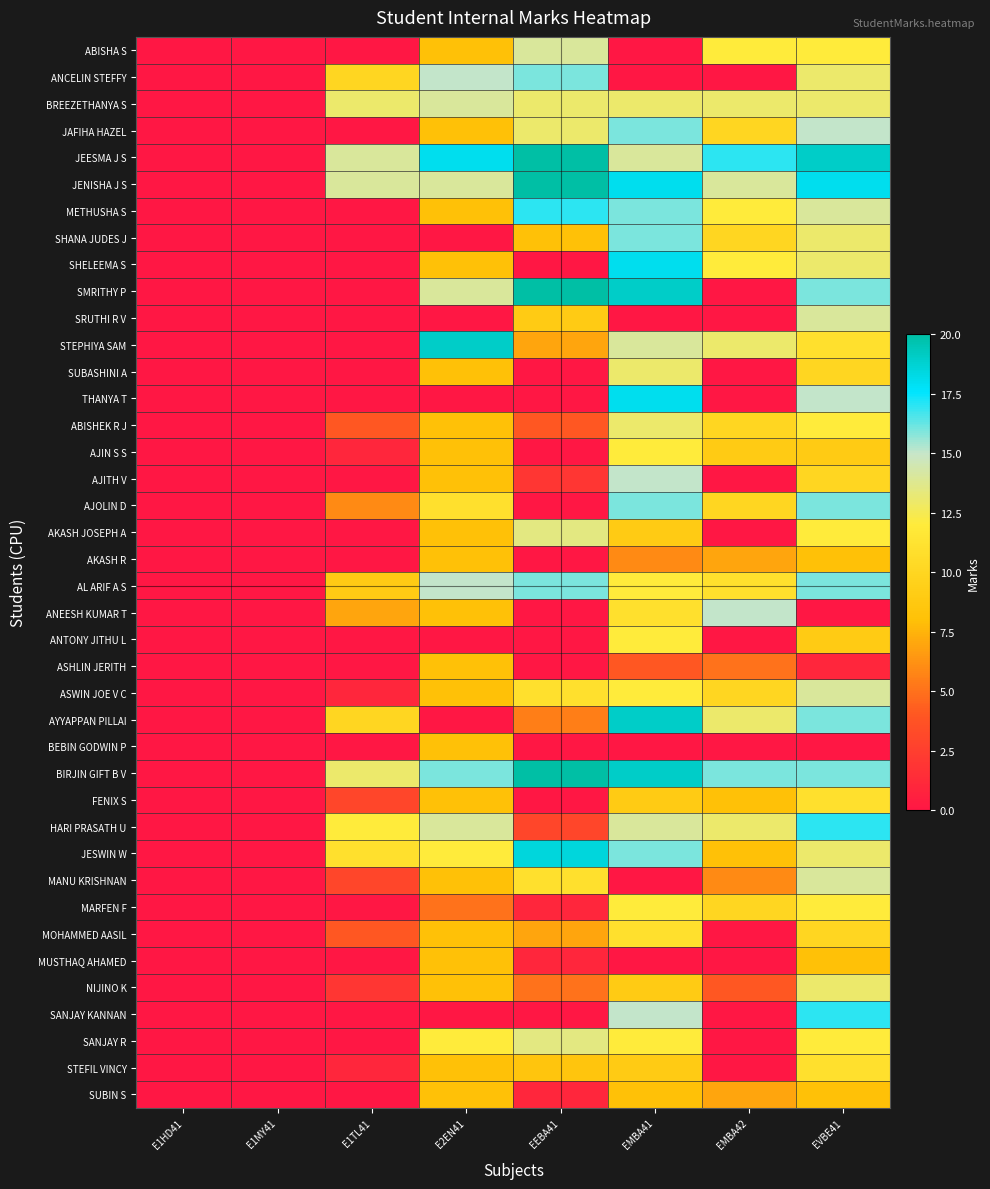

Reading right to left, extract all data points from this chart.

ABISHA S: EVBE41=12.0	EMBA42=12.0	EMBA41=0.0	EEBA41=14.0	E2EN41=8.0	E1TL41=0.0	E1MY41=0.0	E1HD41=0.0
ANCELIN STEFFY: EVBE41=13.0	EMBA42=0.0	EMBA41=0.0	EEBA41=16.0	E2EN41=15.0	E1TL41=10.0	E1MY41=0.0	E1HD41=0.0
BREEZETHANYA S: EVBE41=13.0	EMBA42=13.0	EMBA41=13.0	EEBA41=13.0	E2EN41=14.0	E1TL41=13.0	E1MY41=0.0	E1HD41=0.0
JAFIHA HAZEL: EVBE41=15.0	EMBA42=10.0	EMBA41=16.0	EEBA41=13.0	E2EN41=8.0	E1TL41=0.0	E1MY41=0.0	E1HD41=0.0
JEESMA J S: EVBE41=19.0	EMBA42=17.0	EMBA41=14.0	EEBA41=20.0	E2EN41=18.0	E1TL41=14.0	E1MY41=0.0	E1HD41=0.0
JENISHA J S: EVBE41=18.0	EMBA42=14.0	EMBA41=18.0	EEBA41=20.0	E2EN41=14.0	E1TL41=14.0	E1MY41=0.0	E1HD41=0.0
METHUSHA S: EVBE41=14.0	EMBA42=12.0	EMBA41=16.0	EEBA41=17.0	E2EN41=8.0	E1TL41=0.0	E1MY41=0.0	E1HD41=0.0
SHANA JUDES J: EVBE41=13.0	EMBA42=10.0	EMBA41=16.0	EEBA41=8.0	E2EN41=0.0	E1TL41=0.0	E1MY41=0.0	E1HD41=0.0
SHELEEMA S: EVBE41=13.0	EMBA42=12.0	EMBA41=18.0	EEBA41=0.0	E2EN41=8.0	E1TL41=0.0	E1MY41=0.0	E1HD41=0.0
SMRITHY P: EVBE41=16.0	EMBA42=0.0	EMBA41=19.0	EEBA41=20.0	E2EN41=14.0	E1TL41=0.0	E1MY41=0.0	E1HD41=0.0
SRUTHI R V: EVBE41=14.0	EMBA42=0.0	EMBA41=0.0	EEBA41=9.0	E2EN41=0.0	E1TL41=0.0	E1MY41=0.0	E1HD41=0.0
STEPHIYA SAM: EVBE41=11.0	EMBA42=13.0	EMBA41=14.0	EEBA41=7.0	E2EN41=19.0	E1TL41=0.0	E1MY41=0.0	E1HD41=0.0
SUBASHINI A: EVBE41=10.0	EMBA42=0.0	EMBA41=13.0	EEBA41=0.0	E2EN41=8.0	E1TL41=0.0	E1MY41=0.0	E1HD41=0.0
THANYA T: EVBE41=15.0	EMBA42=0.0	EMBA41=18.0	EEBA41=0.0	E2EN41=0.0	E1TL41=0.0	E1MY41=0.0	E1HD41=0.0
ABISHEK R J: EVBE41=12.0	EMBA42=10.0	EMBA41=13.0	EEBA41=4.0	E2EN41=8.0	E1TL41=4.0	E1MY41=0.0	E1HD41=0.0
AJIN S S: EVBE41=9.0	EMBA42=9.0	EMBA41=12.0	EEBA41=0.0	E2EN41=8.0	E1TL41=1.0	E1MY41=0.0	E1HD41=0.0
AJITH V: EVBE41=10.0	EMBA42=0.0	EMBA41=15.0	EEBA41=2.0	E2EN41=8.0	E1TL41=0.0	E1MY41=0.0	E1HD41=0.0
AJOLIN D: EVBE41=16.0	EMBA42=10.0	EMBA41=16.0	EEBA41=0.0	E2EN41=11.0	E1TL41=6.0	E1MY41=0.0	E1HD41=0.0
AKASH JOSEPH A: EVBE41=12.0	EMBA42=0.0	EMBA41=9.0	EEBA41=13.5	E2EN41=8.0	E1TL41=0.0	E1MY41=0.0	E1HD41=0.0
AKASH R: EVBE41=8.0	EMBA42=7.0	EMBA41=6.0	EEBA41=0.0	E2EN41=8.0	E1TL41=0.0	E1MY41=0.0	E1HD41=0.0
AL ARIF A S: EVBE41=16.0	EMBA42=11.0	EMBA41=12.0	EEBA41=16.0	E2EN41=15.0	E1TL41=9.0	E1MY41=0.0	E1HD41=0.0
ANEESH KUMAR T: EVBE41=0.0	EMBA42=15.0	EMBA41=11.0	EEBA41=0.0	E2EN41=8.0	E1TL41=7.0	E1MY41=0.0	E1HD41=0.0
ANTONY JITHU L: EVBE41=9.0	EMBA42=0.0	EMBA41=12.0	EEBA41=0.0	E2EN41=0.0	E1TL41=0.0	E1MY41=0.0	E1HD41=0.0
ASHLIN JERITH: EVBE41=1.0	EMBA42=5.0	EMBA41=4.0	EEBA41=0.0	E2EN41=8.0	E1TL41=0.0	E1MY41=0.0	E1HD41=0.0
ASWIN JOE V C: EVBE41=14.0	EMBA42=10.0	EMBA41=12.0	EEBA41=11.0	E2EN41=8.0	E1TL41=1.0	E1MY41=0.0	E1HD41=0.0
AYYAPPAN PILLAI: EVBE41=16.0	EMBA42=13.0	EMBA41=19.0	EEBA41=5.5	E2EN41=0.0	E1TL41=10.0	E1MY41=0.0	E1HD41=0.0
BEBIN GODWIN P: EVBE41=0.0	EMBA42=0.0	EMBA41=0.0	EEBA41=0.0	E2EN41=8.0	E1TL41=0.0	E1MY41=0.0	E1HD41=0.0
BIRJIN GIFT B V: EVBE41=16.0	EMBA42=16.0	EMBA41=19.0	EEBA41=20.0	E2EN41=16.0	E1TL41=13.0	E1MY41=0.0	E1HD41=0.0
FENIX S: EVBE41=11.0	EMBA42=8.0	EMBA41=9.0	EEBA41=0.0	E2EN41=8.0	E1TL41=3.0	E1MY41=0.0	E1HD41=0.0
HARI PRASATH U: EVBE41=17.0	EMBA42=13.0	EMBA41=14.0	EEBA41=3.0	E2EN41=14.0	E1TL41=12.0	E1MY41=0.0	E1HD41=0.0
JESWIN W: EVBE41=13.0	EMBA42=8.0	EMBA41=16.0	EEBA41=18.5	E2EN41=12.0	E1TL41=11.0	E1MY41=0.0	E1HD41=0.0
MANU KRISHNAN: EVBE41=14.0	EMBA42=6.0	EMBA41=0.0	EEBA41=11.0	E2EN41=8.0	E1TL41=3.0	E1MY41=0.0	E1HD41=0.0
MARFEN F: EVBE41=12.0	EMBA42=10.0	EMBA41=12.0	EEBA41=1.0	E2EN41=5.0	E1TL41=0.0	E1MY41=0.0	E1HD41=0.0
MOHAMMED AASIL: EVBE41=10.0	EMBA42=0.0	EMBA41=11.0	EEBA41=7.0	E2EN41=8.0	E1TL41=4.0	E1MY41=0.0	E1HD41=0.0
MUSTHAQ AHAMED: EVBE41=8.0	EMBA42=0.0	EMBA41=0.0	EEBA41=1.0	E2EN41=8.0	E1TL41=0.0	E1MY41=0.0	E1HD41=0.0
NIJINO K: EVBE41=13.0	EMBA42=4.0	EMBA41=9.0	EEBA41=5.0	E2EN41=8.0	E1TL41=2.0	E1MY41=0.0	E1HD41=0.0
SANJAY KANNAN: EVBE41=17.0	EMBA42=0.0	EMBA41=15.0	EEBA41=0.0	E2EN41=0.0	E1TL41=0.0	E1MY41=0.0	E1HD41=0.0
SANJAY R: EVBE41=12.0	EMBA42=0.0	EMBA41=12.0	EEBA41=13.5	E2EN41=12.0	E1TL41=0.0	E1MY41=0.0	E1HD41=0.0
STEFIL VINCY: EVBE41=11.0	EMBA42=0.0	EMBA41=9.0	EEBA41=8.5	E2EN41=8.0	E1TL41=1.0	E1MY41=0.0	E1HD41=0.0
SUBIN S: EVBE41=8.0	EMBA42=7.0	EMBA41=8.0	EEBA41=1.0	E2EN41=8.0	E1TL41=0.0	E1MY41=0.0	E1HD41=0.0